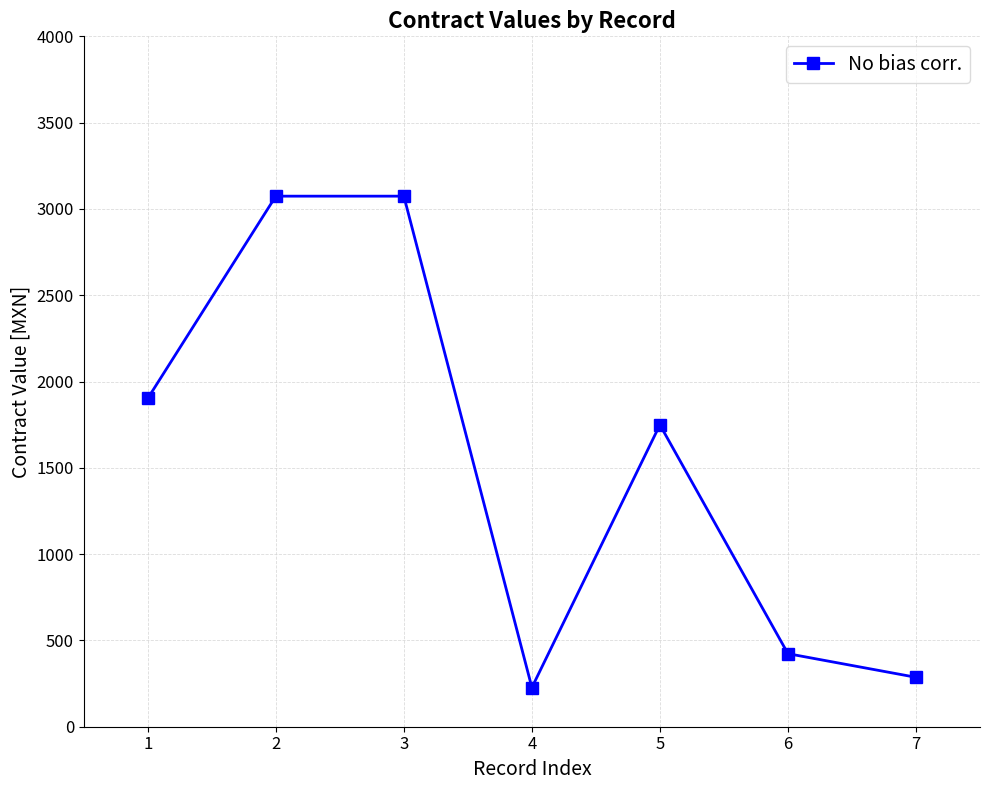

How many categories are shown in the chart?

7